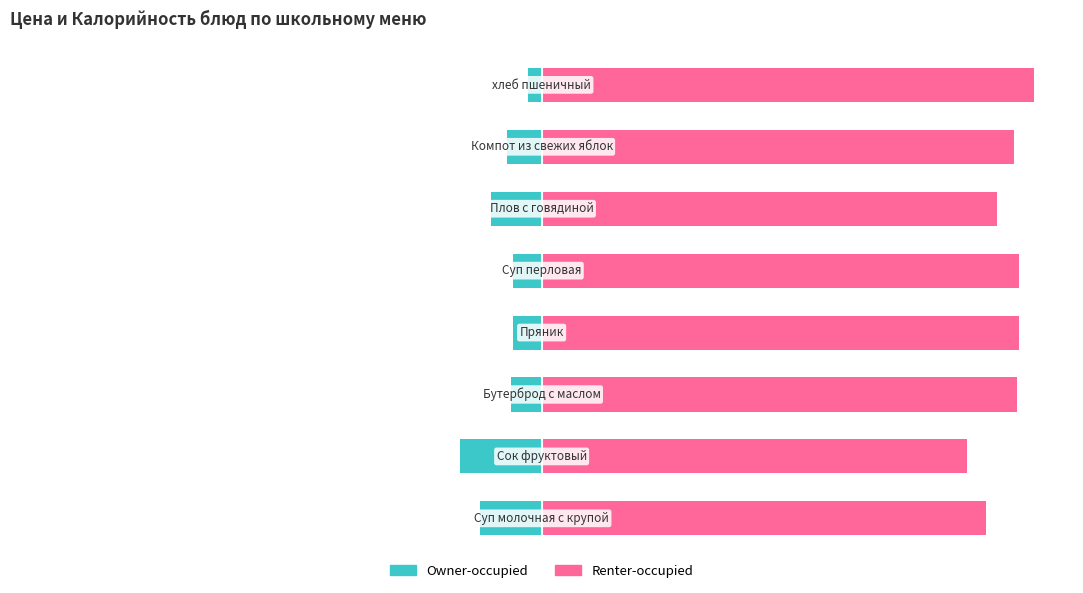

What value does the Owner-occupied series have at 7?

-2.8